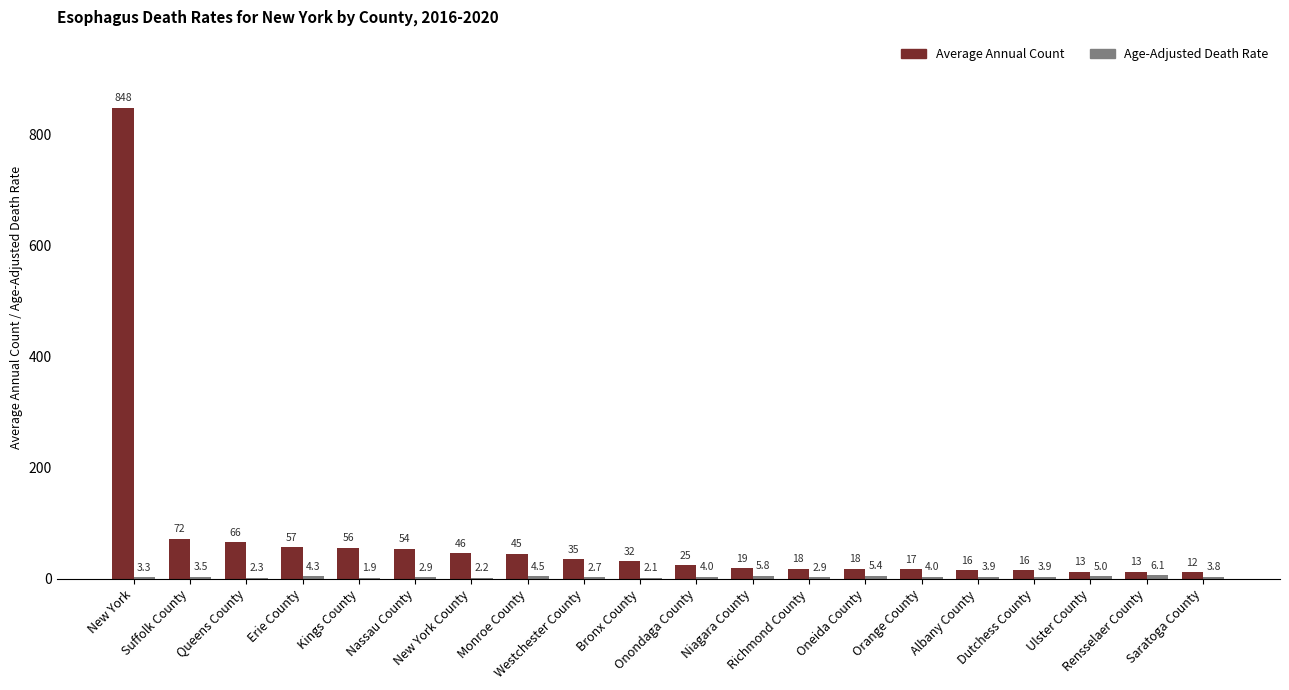

What is the greatest value displayed?

848.0